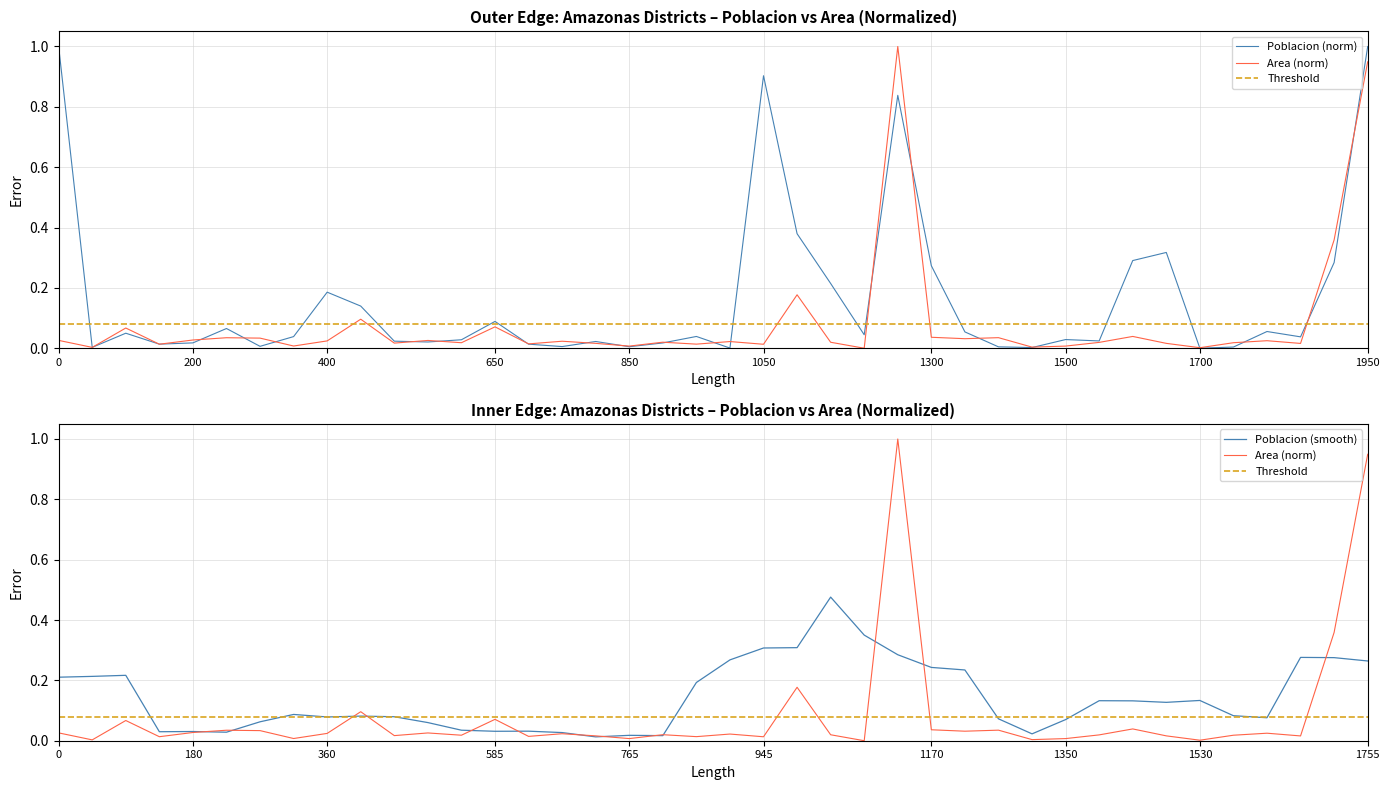

Does the chart have visible grid lines?

Yes